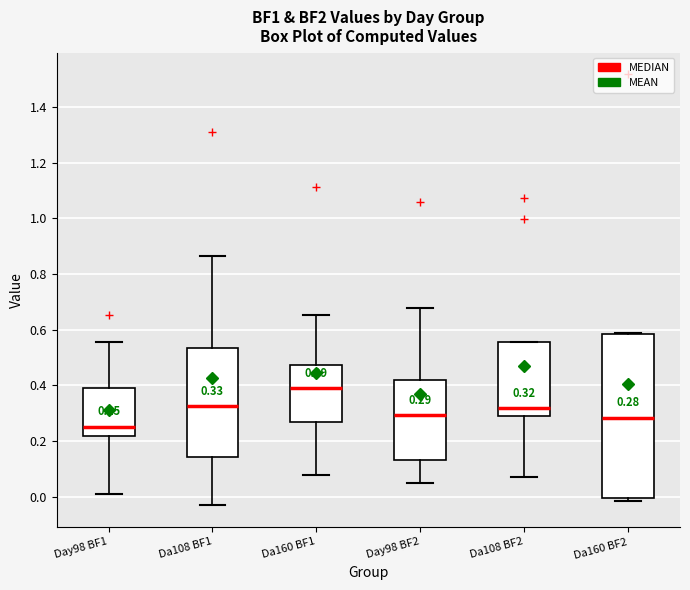

Which box's median line is the lowest?

Day98 BF1